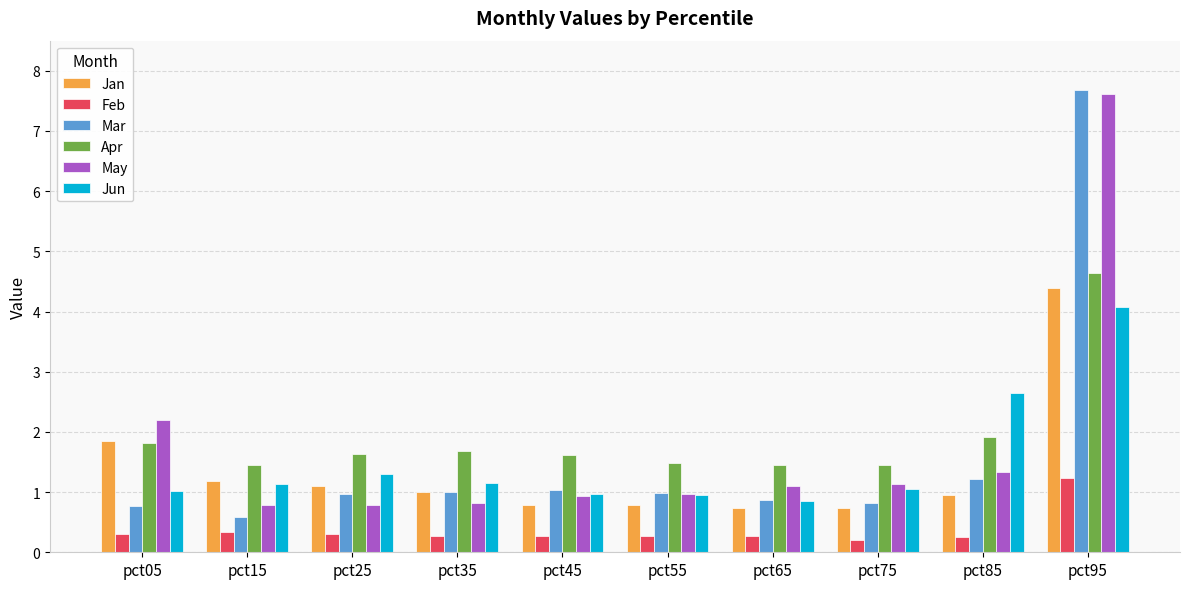

Which series has the largest range (max minus min)?

Mar